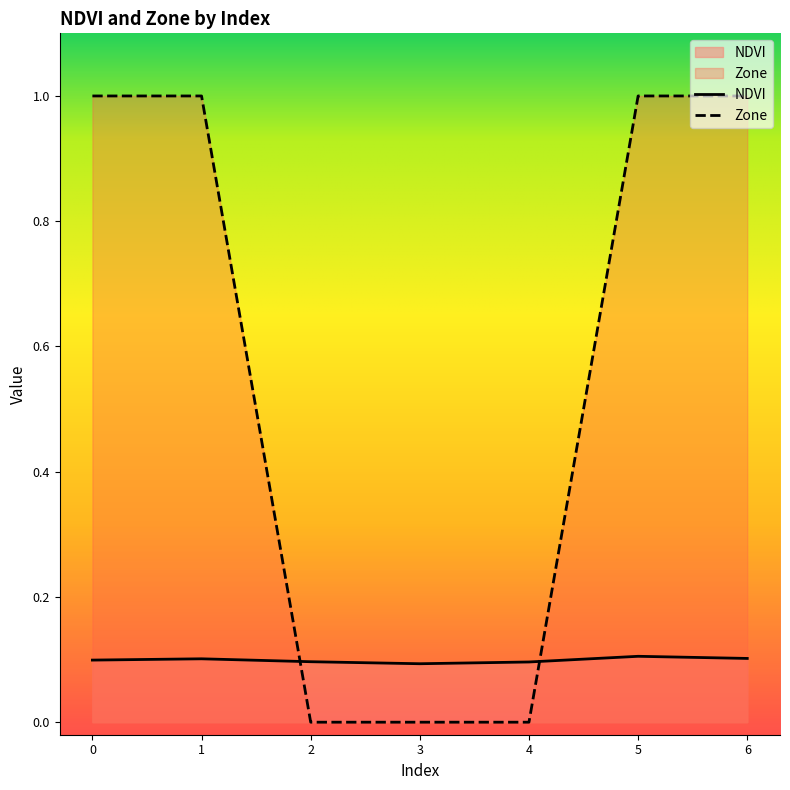

True or false: Zone has a value of 1.0 at 0.

True